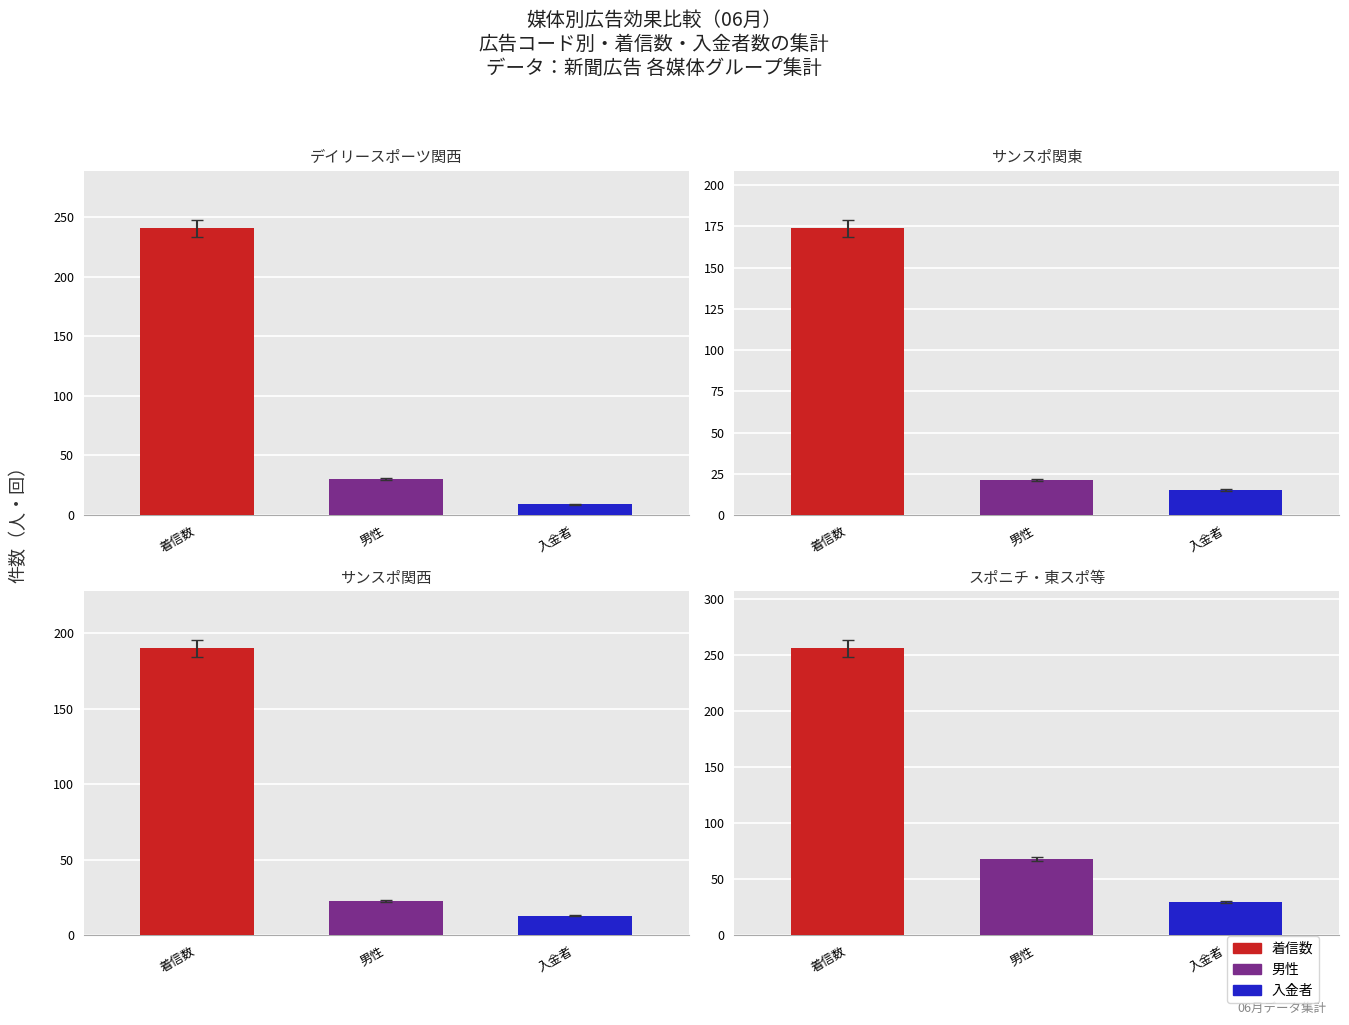

Which series has the widest spread of values?

着信数